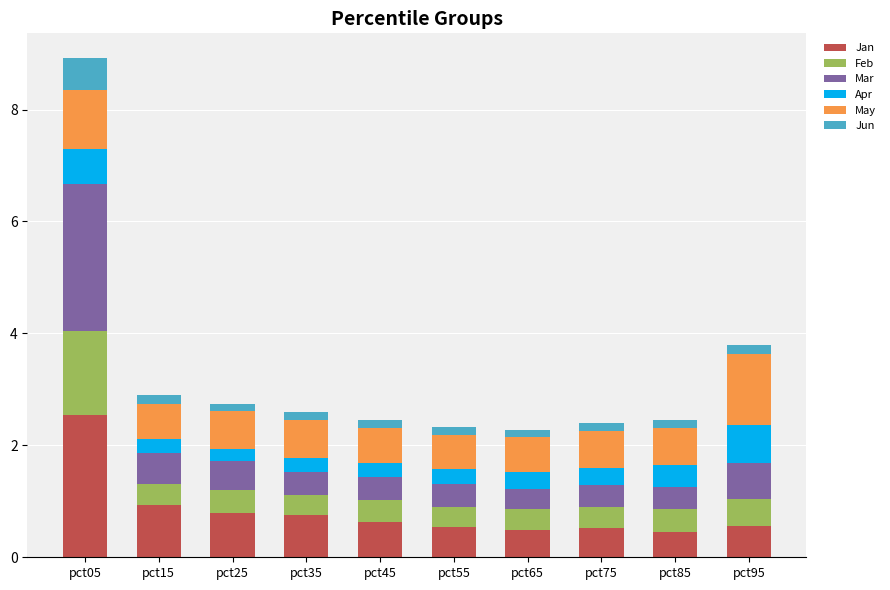

The value of Jan at pct35 is 0.7. True or false?

True